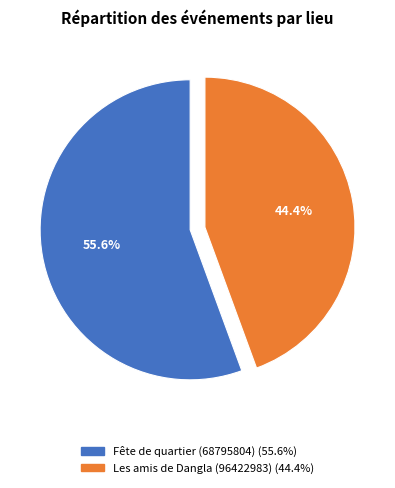

Which slice represents more than half of the pie?

Fête de quartier (68795804)